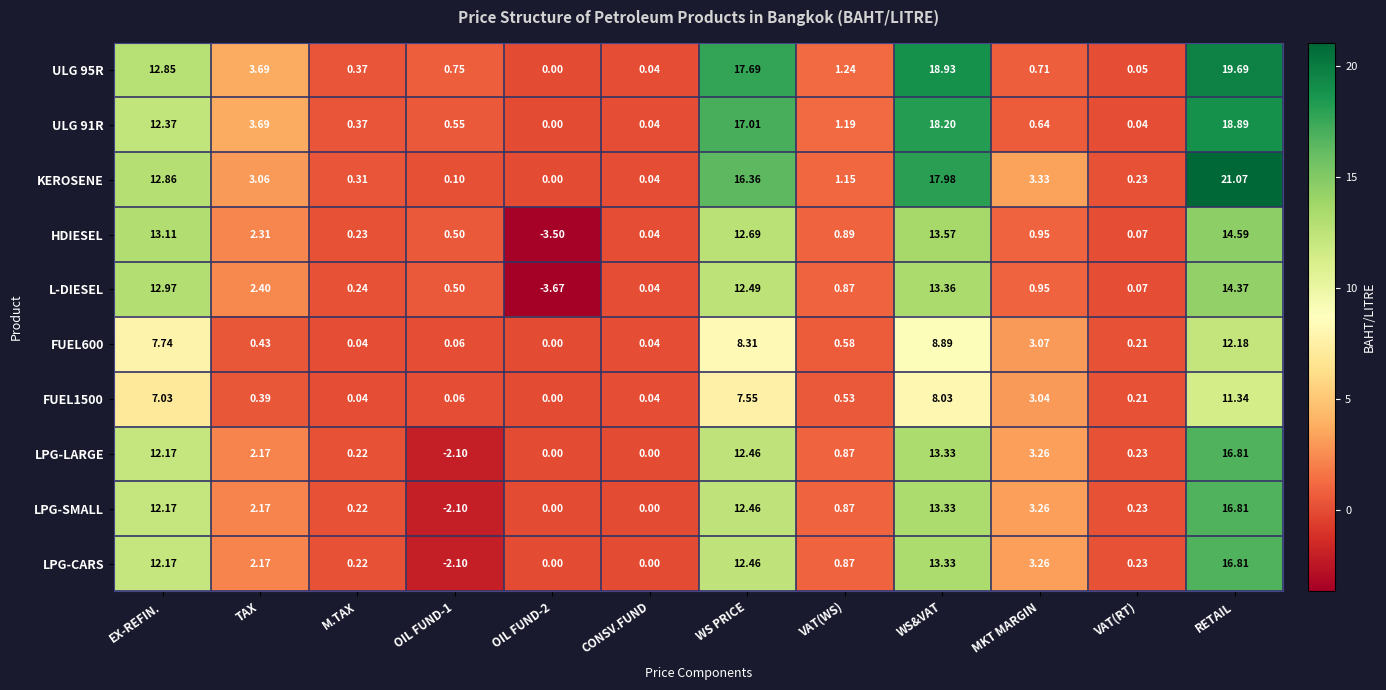

How many data points does each series have?

12